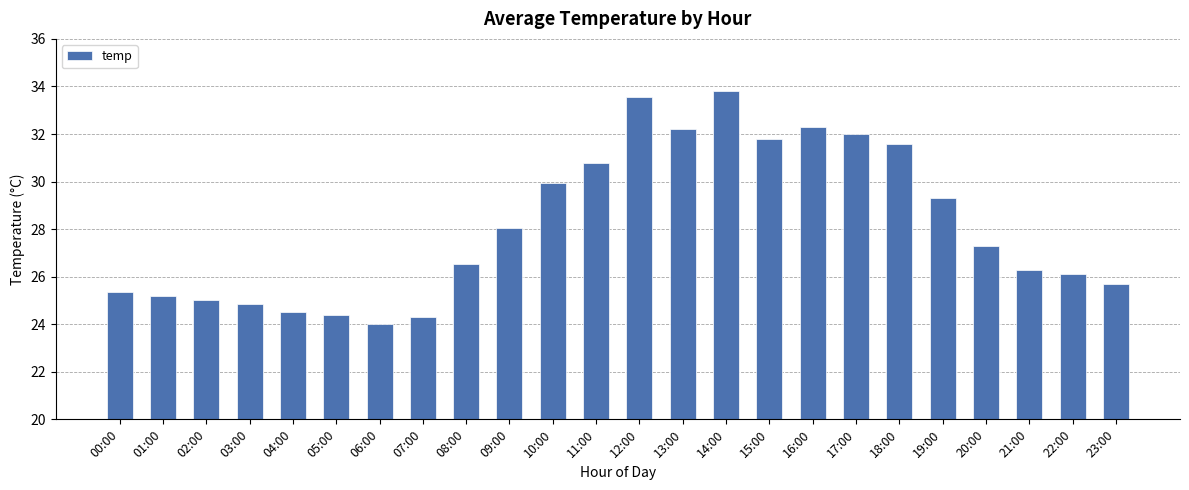

What is the label of the 4th bar from the right?

20:00